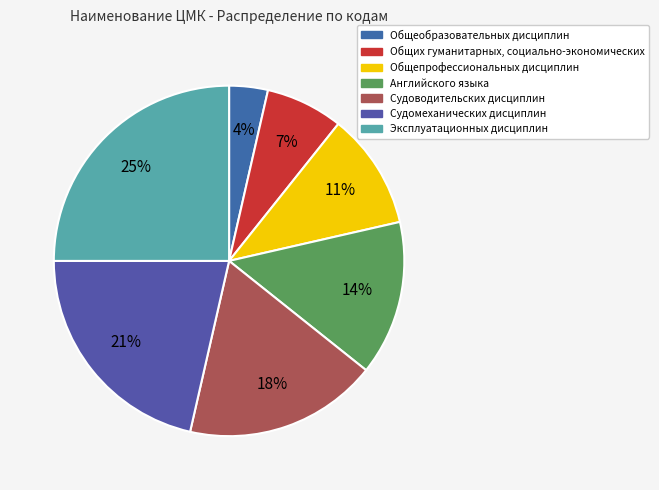

To the nearest percent, what portion does Судоводительских дисциплин represent?

18%